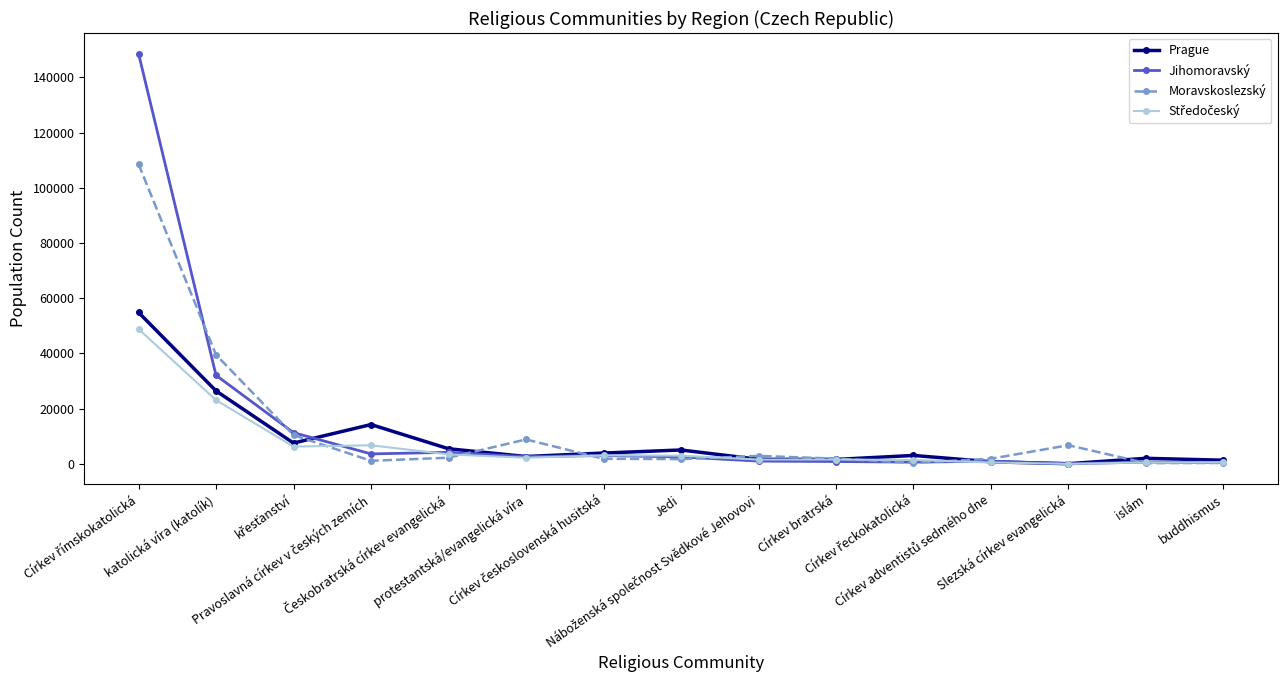

True or false: Moravskoslezský has more than 1 interior local peaks.

True